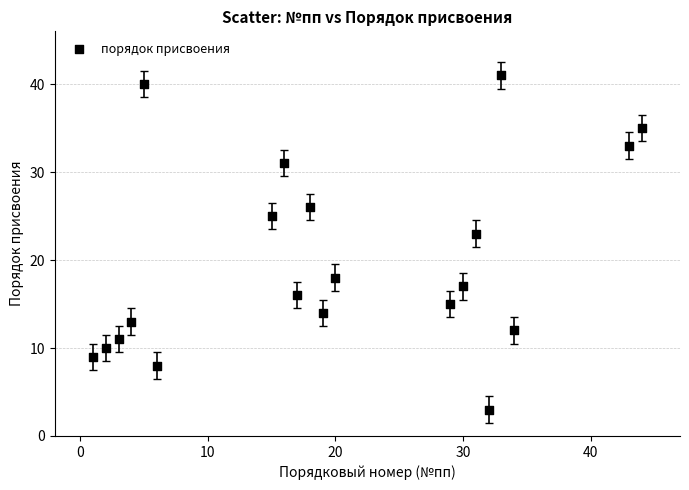

What is the range of Y values (max minus min)?

38